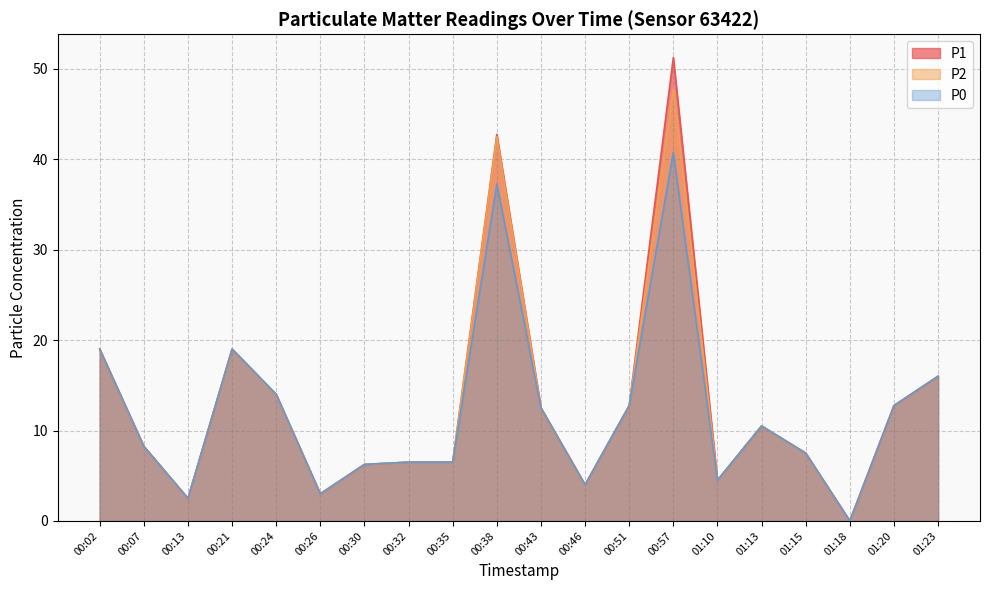

What are all the series names shown in the legend?

P1, P2, P0